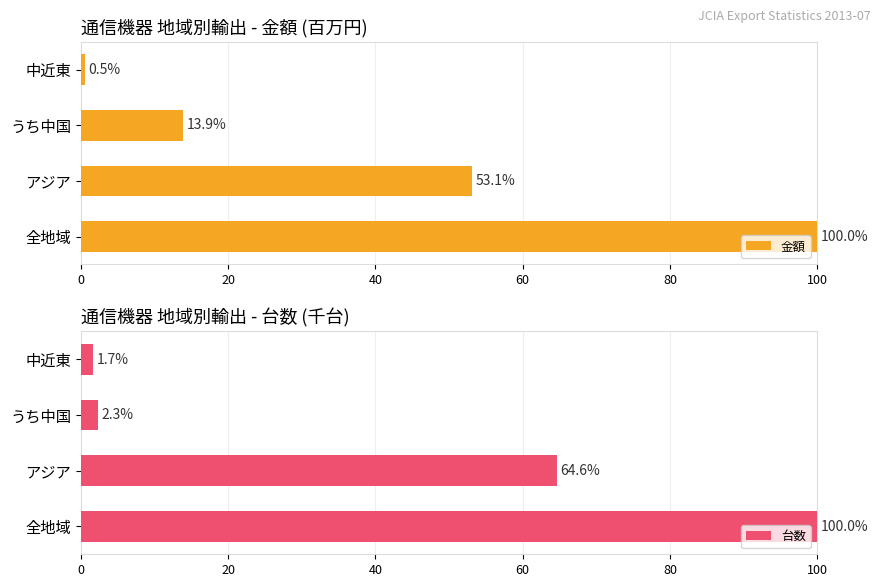

List the series in order of their peak value, highest first.

金額, 台数